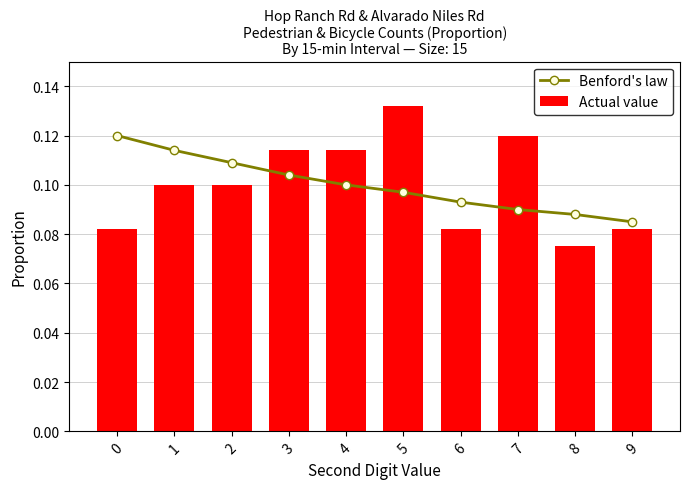

List the labels in order of Actual value value, largest first.

5, 7, 3, 4, 1, 2, 0, 6, 9, 8